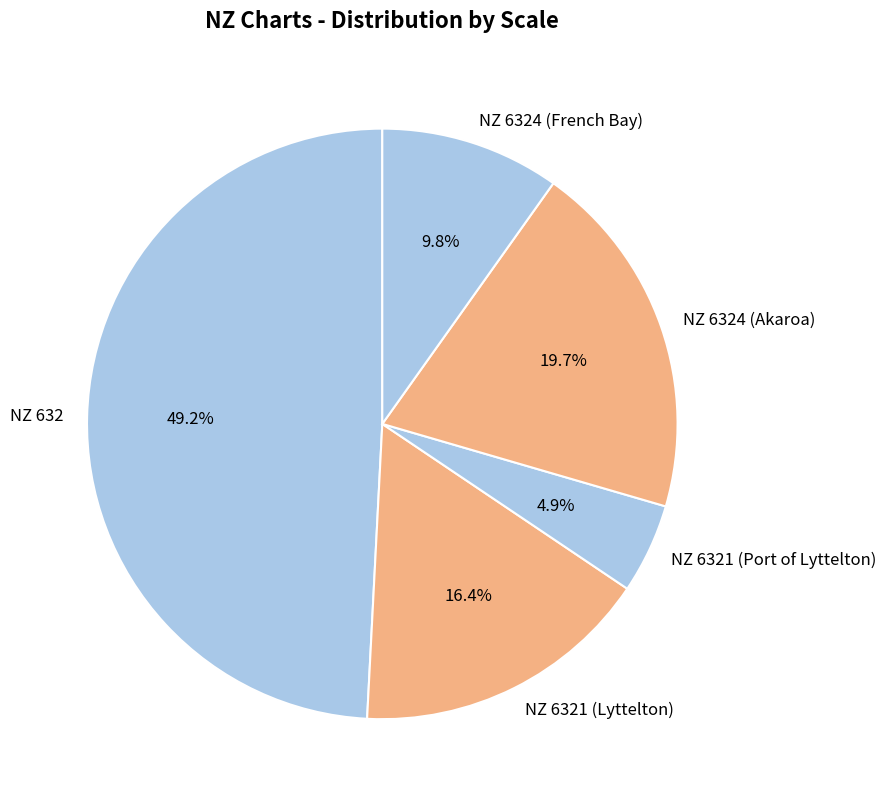

How many segments does this pie chart have?

5